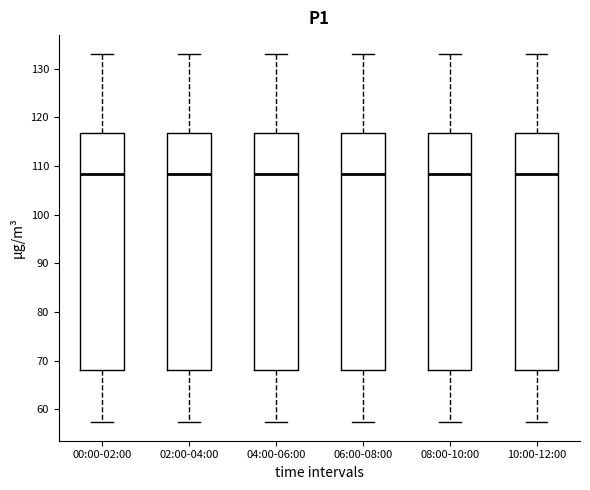

Reading left to right, transcribe this box plot: for each box, give where its median line is, the range the box spans, and where its two whiskers end, as read against the y-axis. The values are not printed on the chart, so give them approximately, as read against the axis.

00:00-02:00: median 108, box 68 to 117, whiskers 57 to 133
02:00-04:00: median 108, box 68 to 117, whiskers 57 to 133
04:00-06:00: median 108, box 68 to 117, whiskers 57 to 133
06:00-08:00: median 108, box 68 to 117, whiskers 57 to 133
08:00-10:00: median 108, box 68 to 117, whiskers 57 to 133
10:00-12:00: median 108, box 68 to 117, whiskers 57 to 133